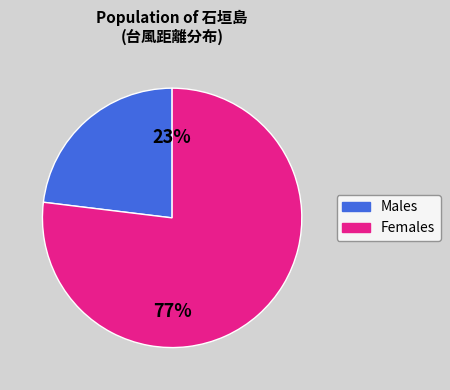

Count the number of slices in the pie.

2